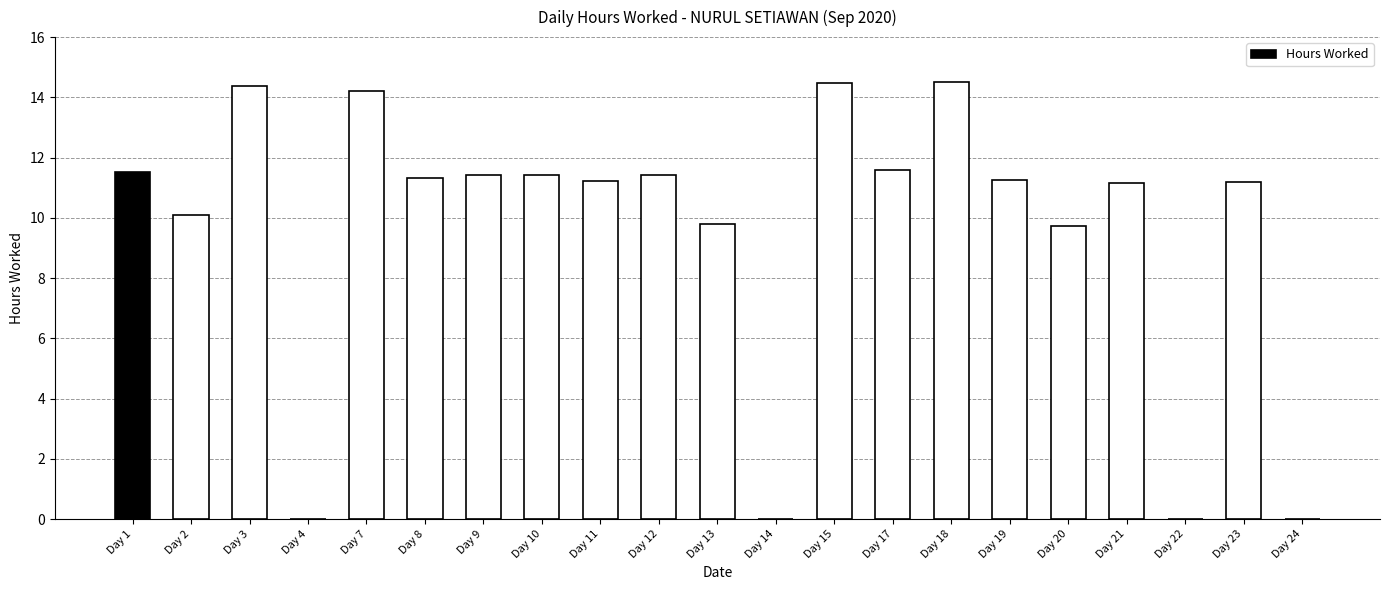

The chart shows a value of 10.1 at Day 2. True or false?

True